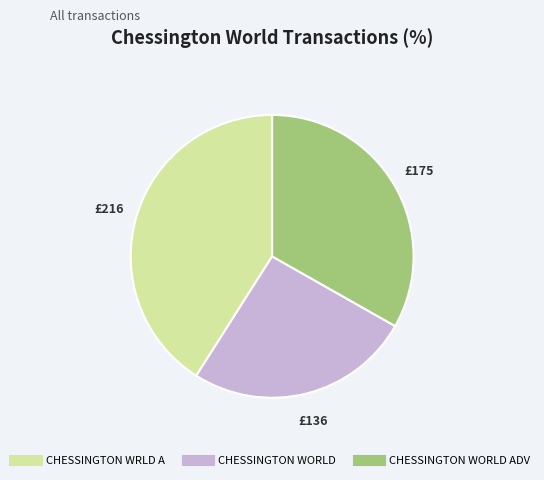

Is there a majority slice in this chart?

No